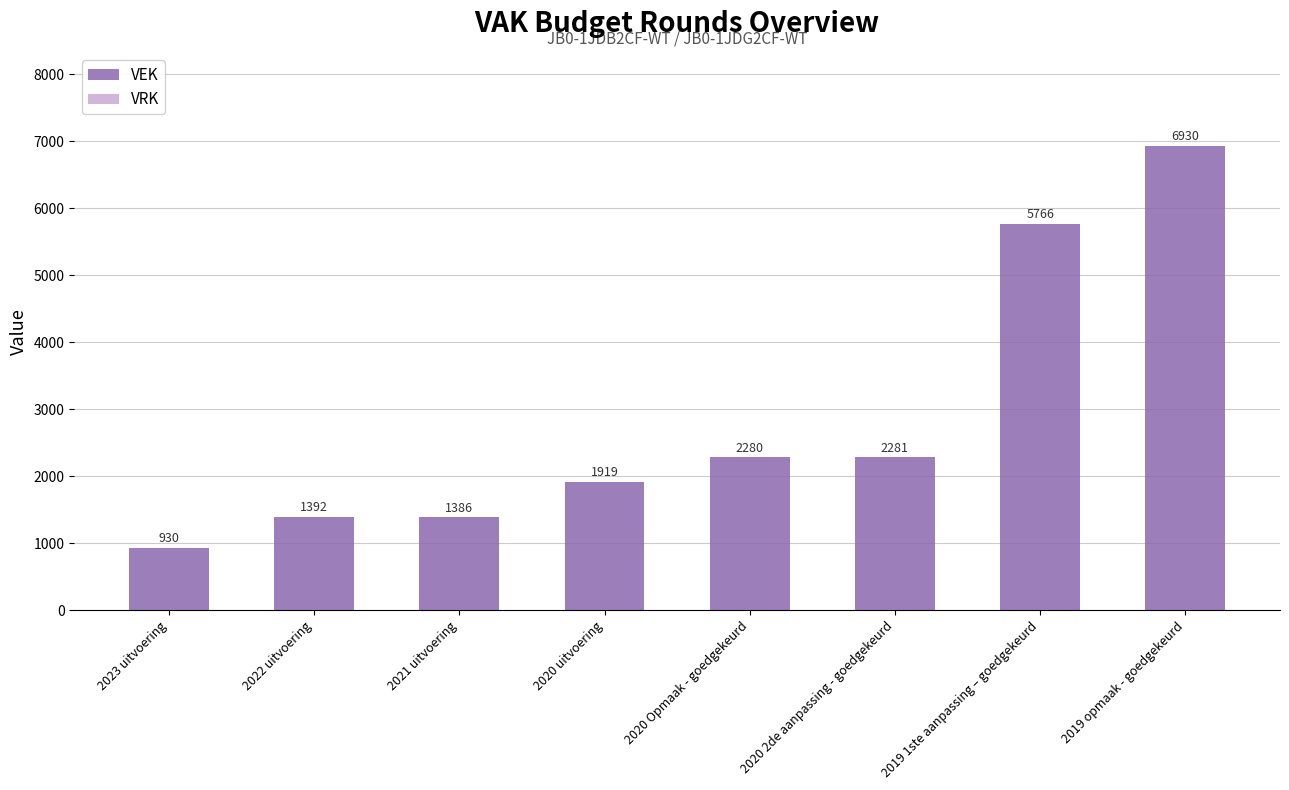

Is it true that the value at 2023 uitvoering is 389?

False